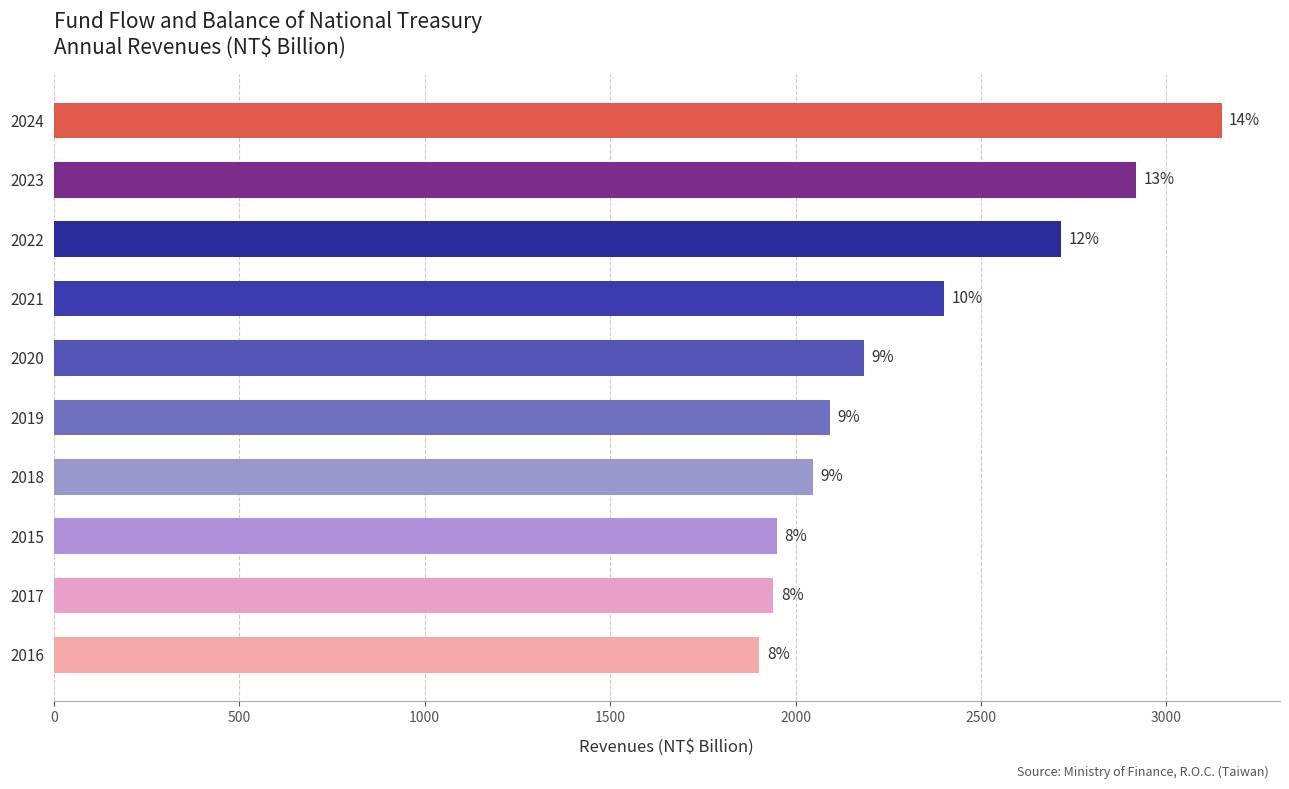

What is the minimum value shown in the chart?

1902.6